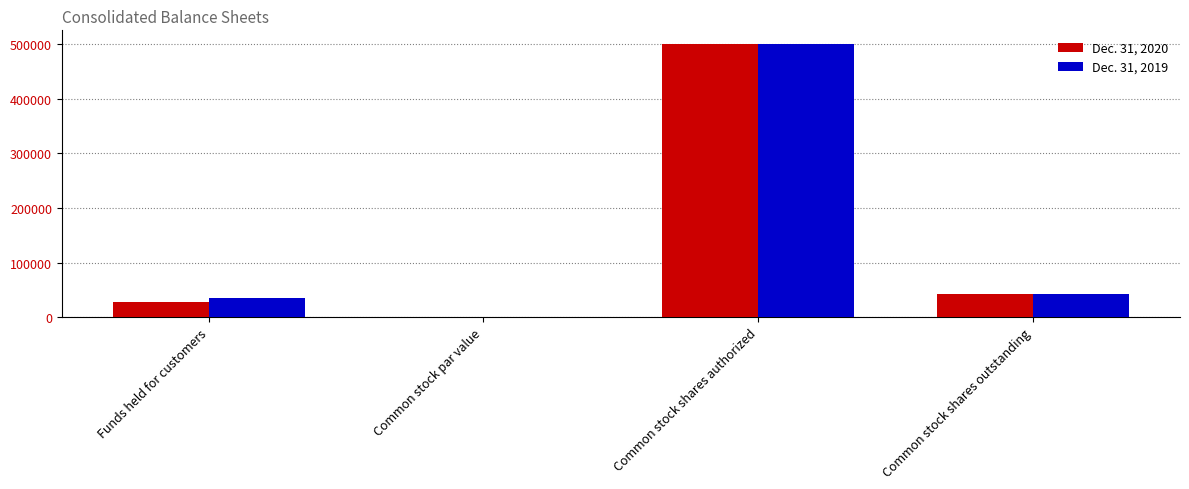

Reading left to right, extract all data points from this chart.

Dec. 31, 2020: 28462	1	500000	41973
Dec. 31, 2019: 34450	1	500000	42126